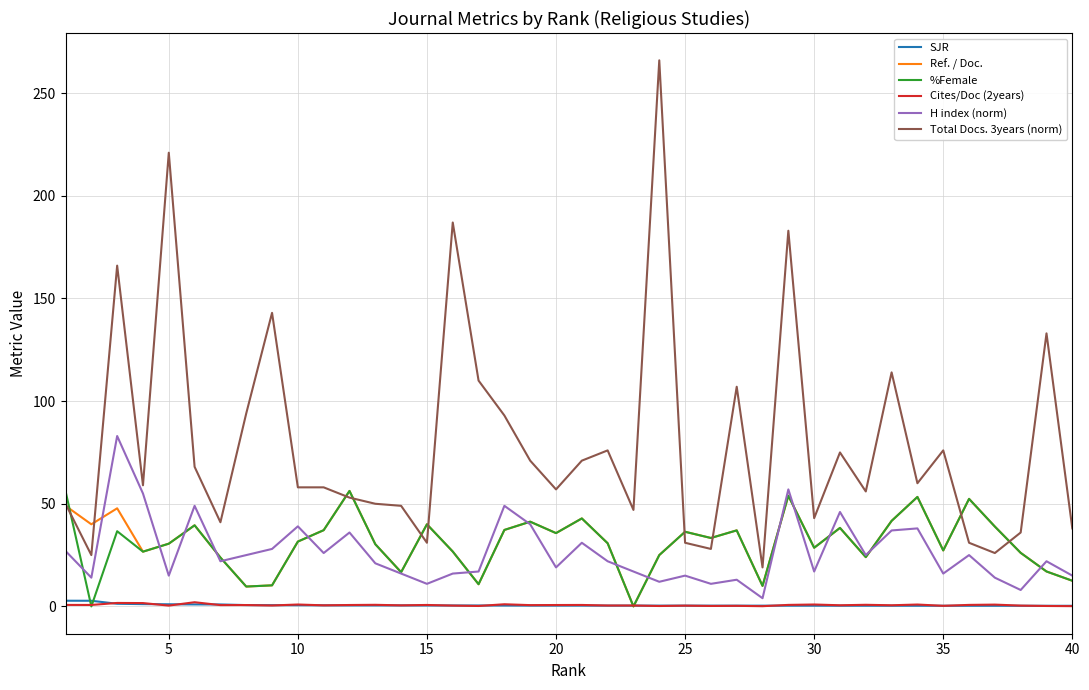

True or false: H index (norm) has more than 2 points higher than both neighbors.

True